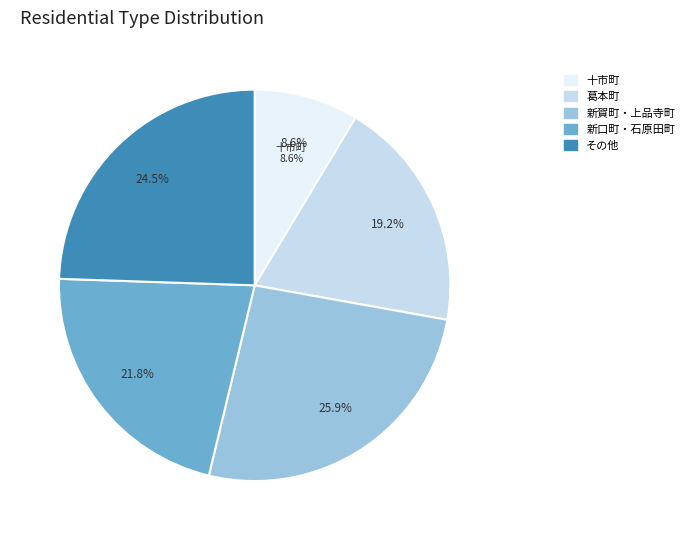

Is the sum of 新賀町 and 石原田町 greater than half?

No